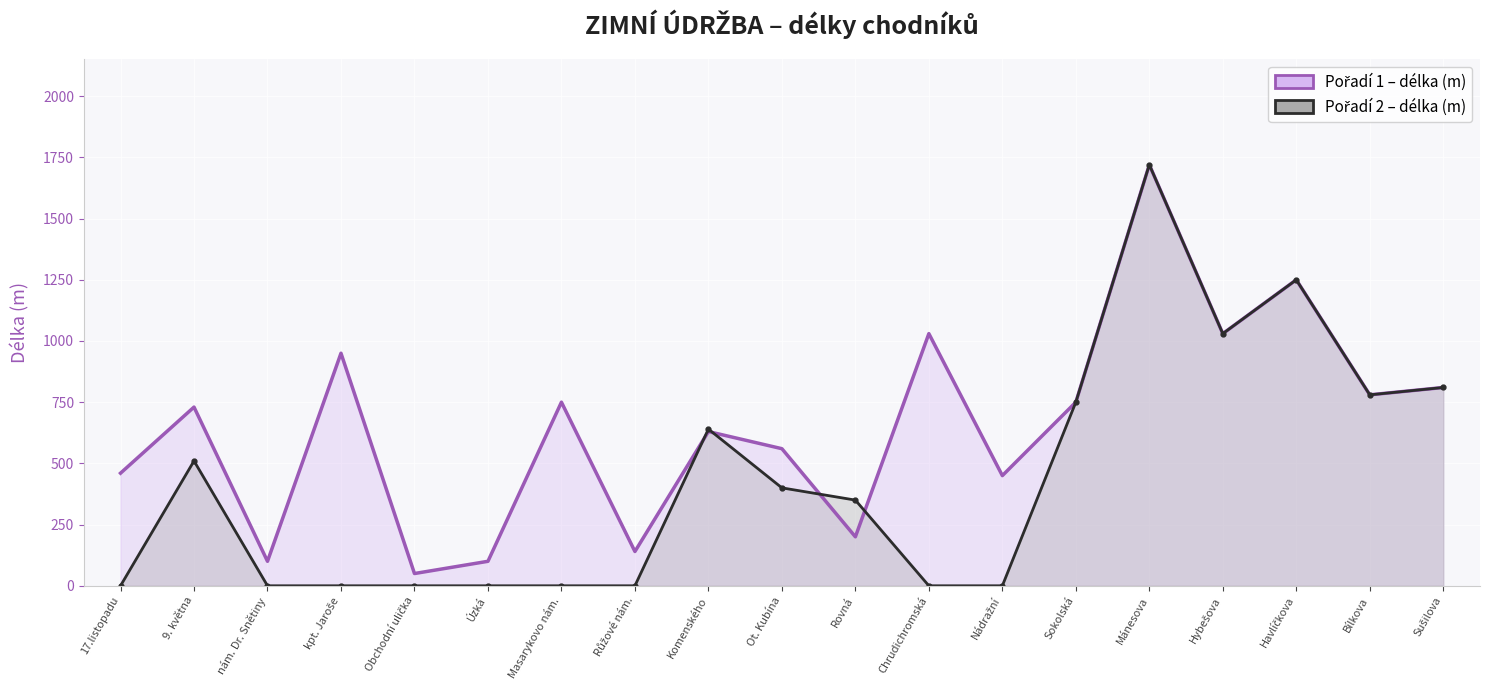

Is the value of Pořadí 1 – délka (m) at 17.listopadu greater than the value of Pořadí 2 – délka (m) at Sokolská?

No